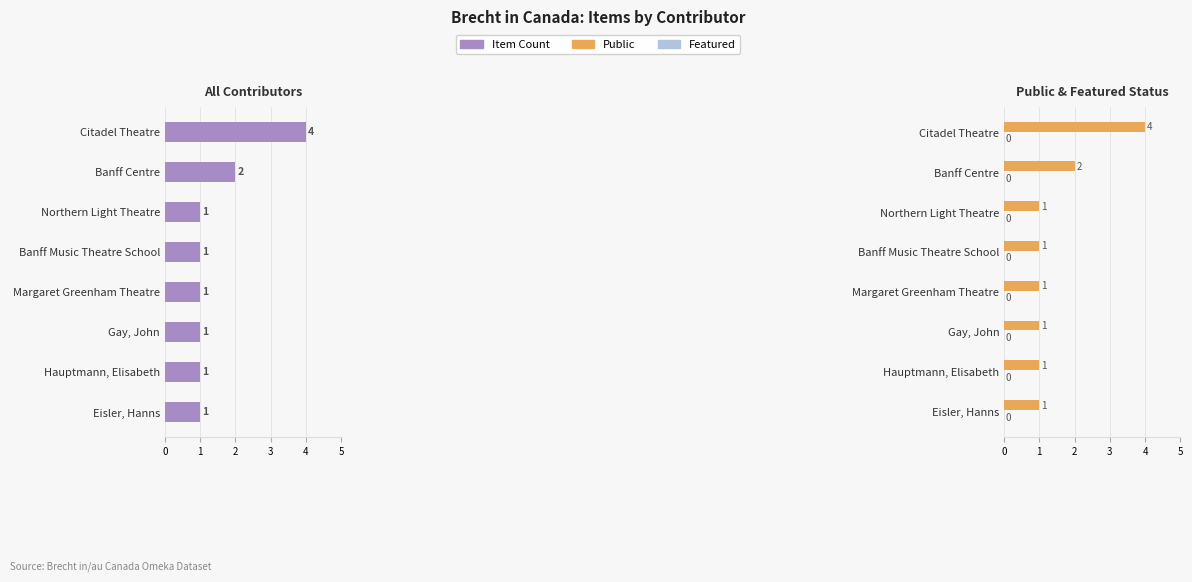

What is the value of the Public bar at the 1st from the left?

4.0